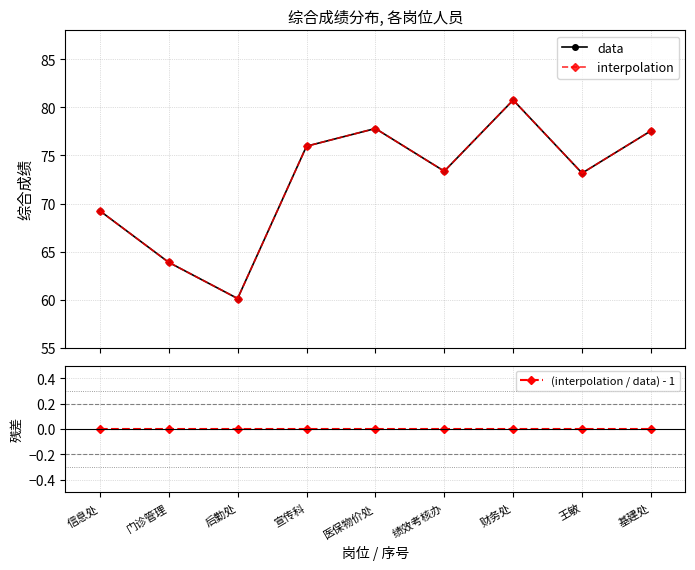

What is the sum of all interpolation values?

651.8